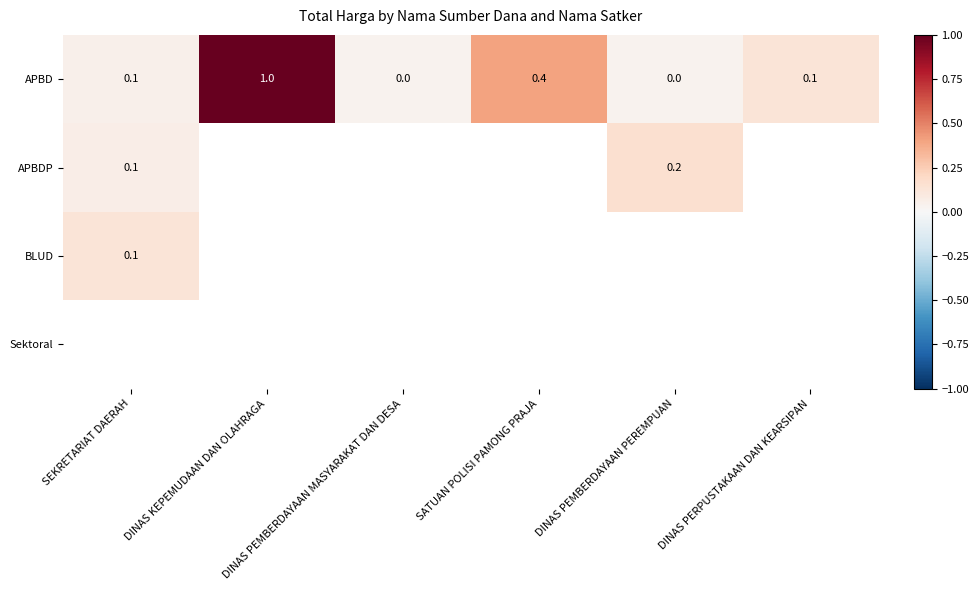

How many data points in APBD are above 0?

4